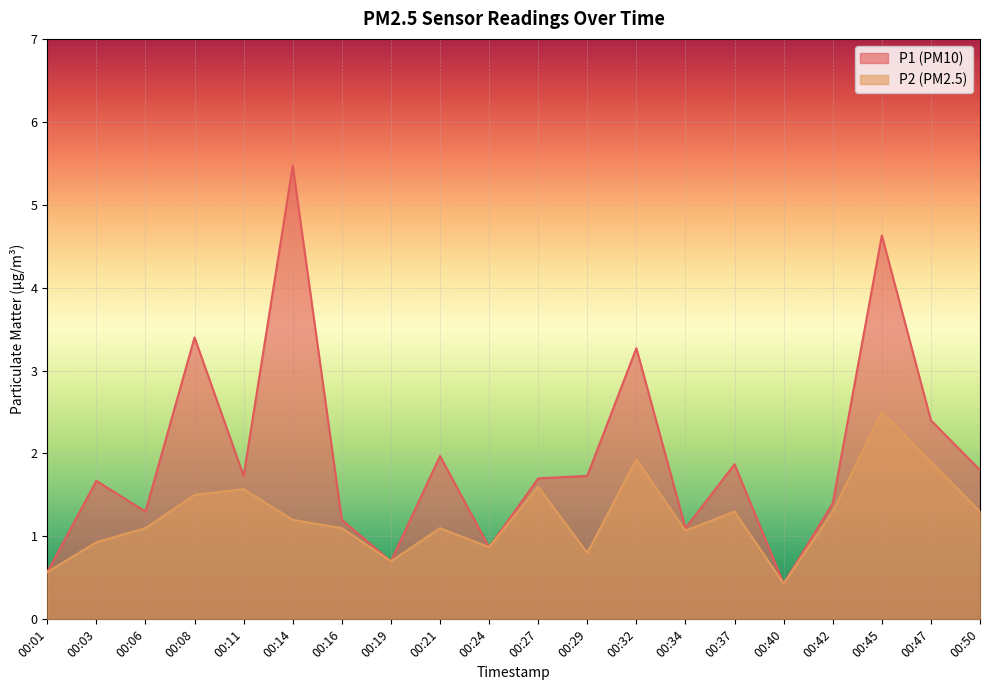

What is the maximum value for P1?

5.5